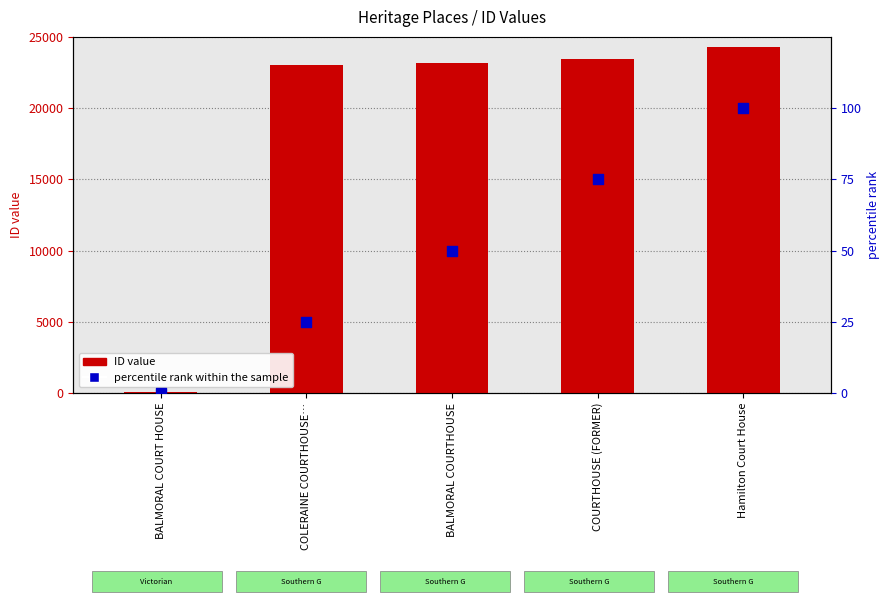

At how many categories does at least one series exceed 4027?

4